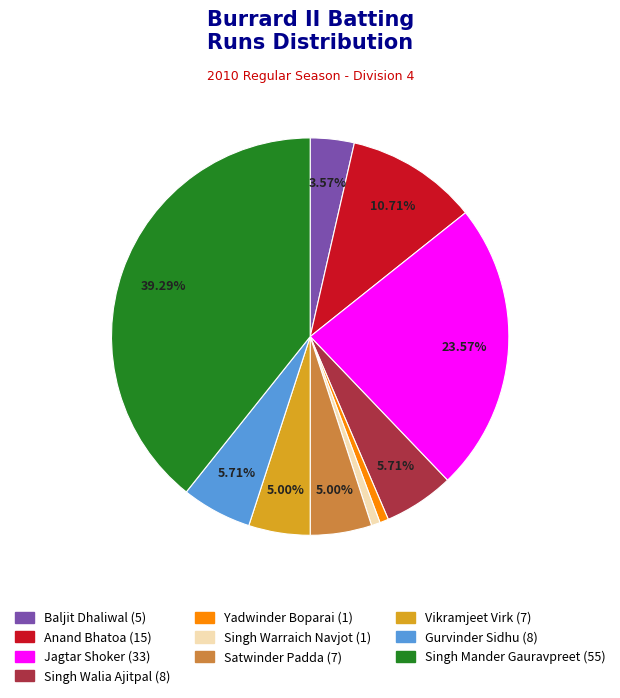

Is there a majority slice in this chart?

No